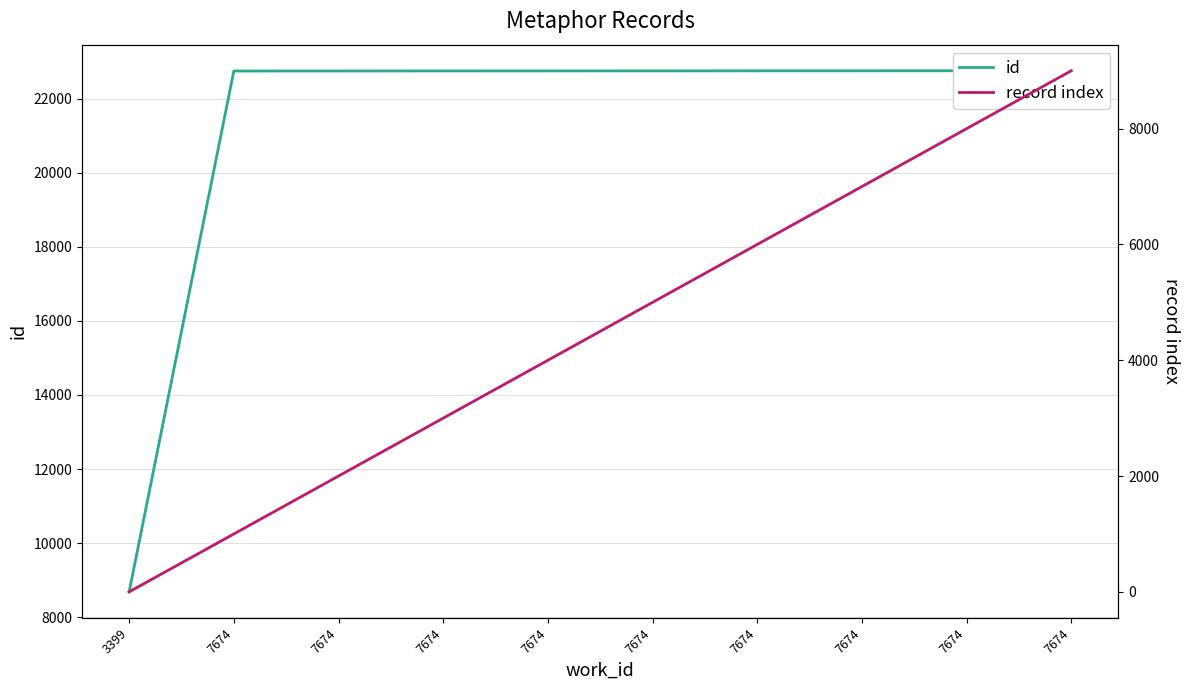

What is the value of the record index point at the 4th from the left?

1000